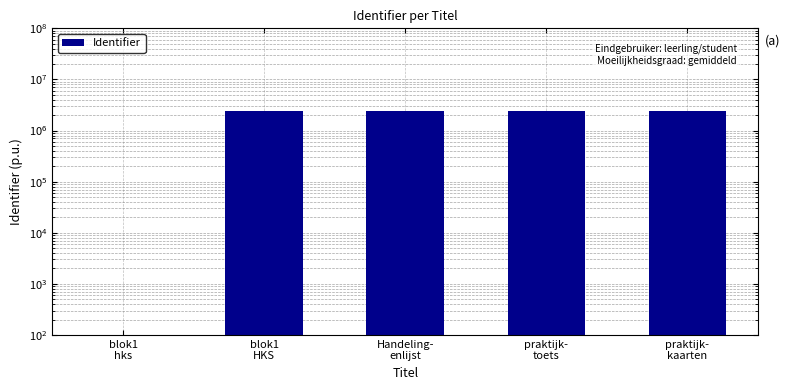

Approximately how many times larger is the value at praktijk-
toets compared to blok1
hks?

24629.3